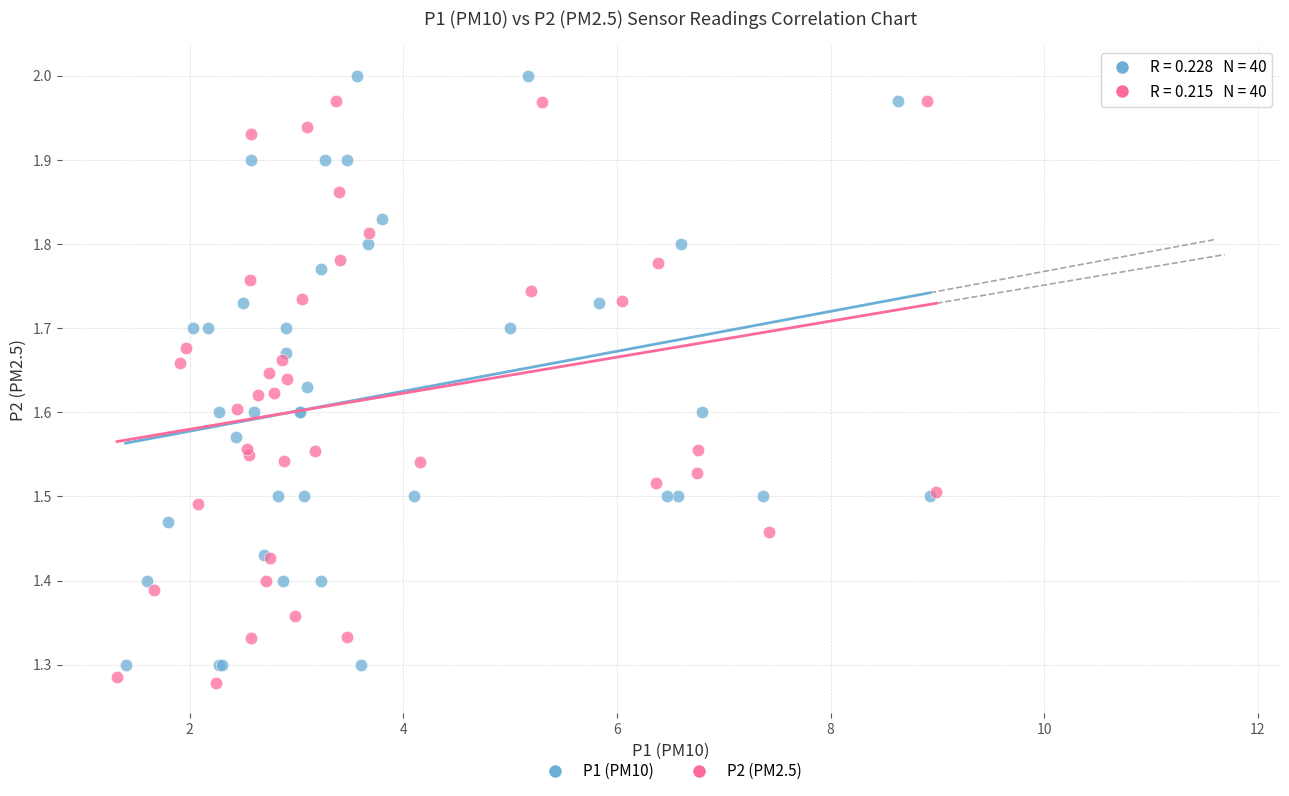

What are all the series names shown in the legend?

P1 (PM10), P2 (PM2.5)